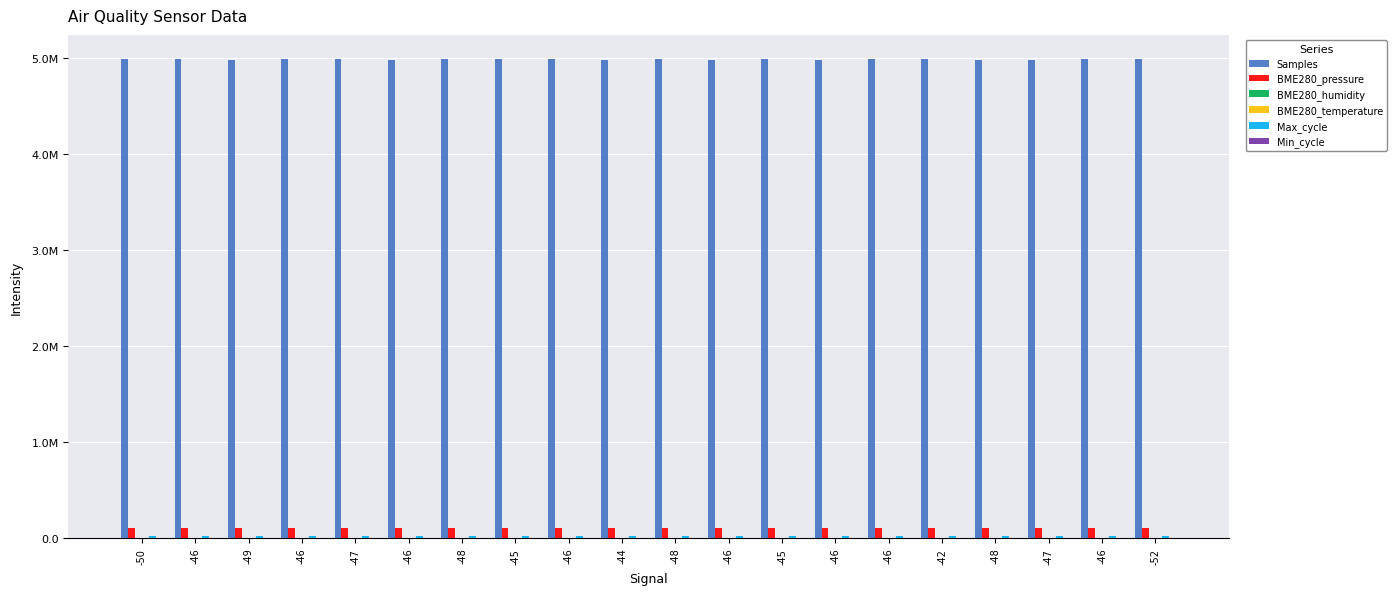

Which series changed the most between -46 and -46?

Samples